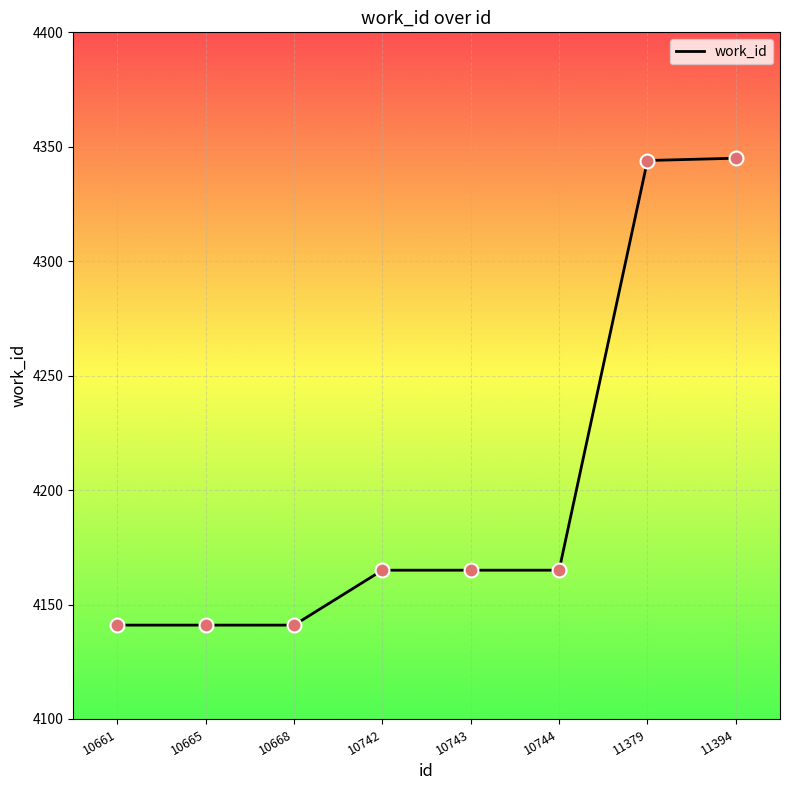

What is the change in value from 10665 to 10744?

+24